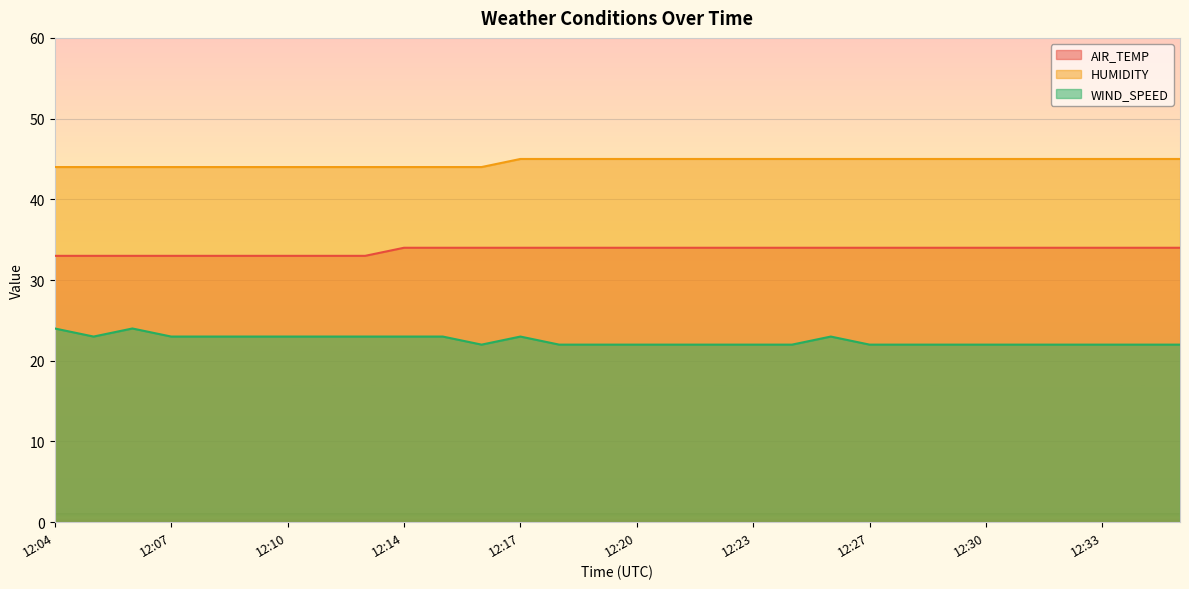

Is the value of AIR_TEMP at 12:32 greater than the value of WIND_SPEED at 12:23?

Yes